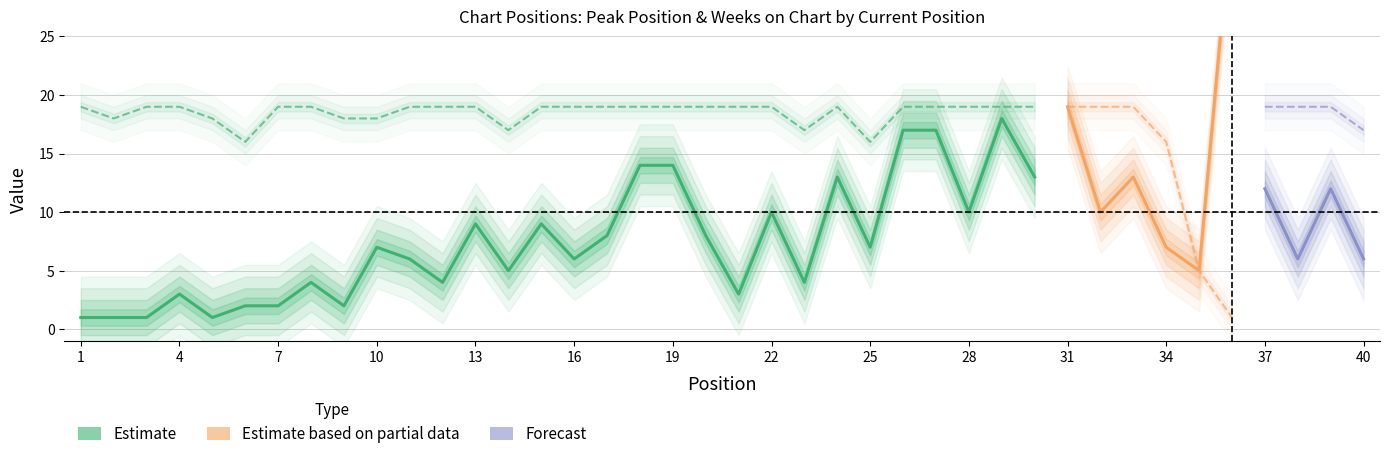

What is the value of the Weeks on Chart point at the 22nd from the left?

19